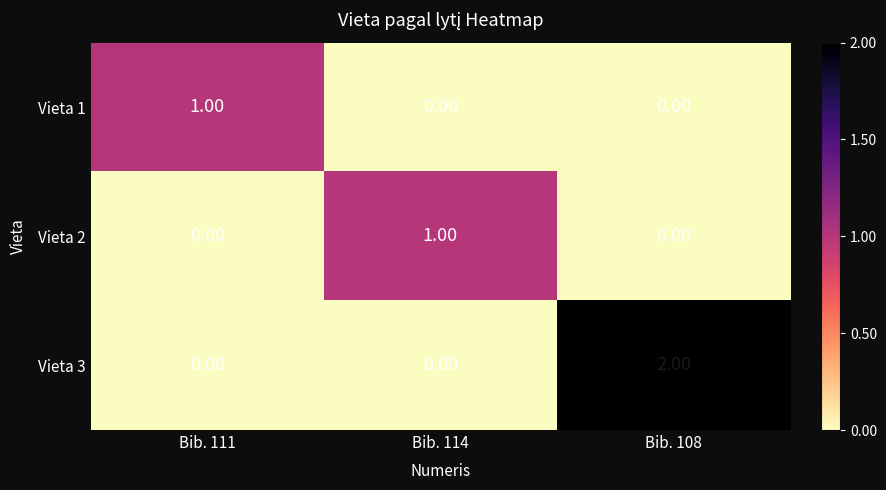

At how many categories does at least one series exceed 0?

3